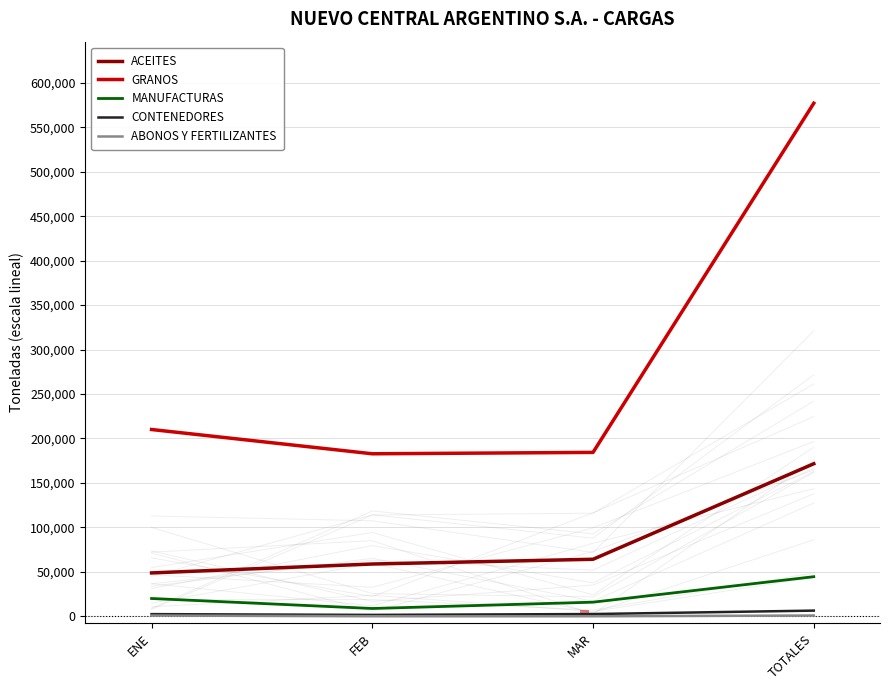

What is the sum of all MANUFACTURAS values?

88919.8